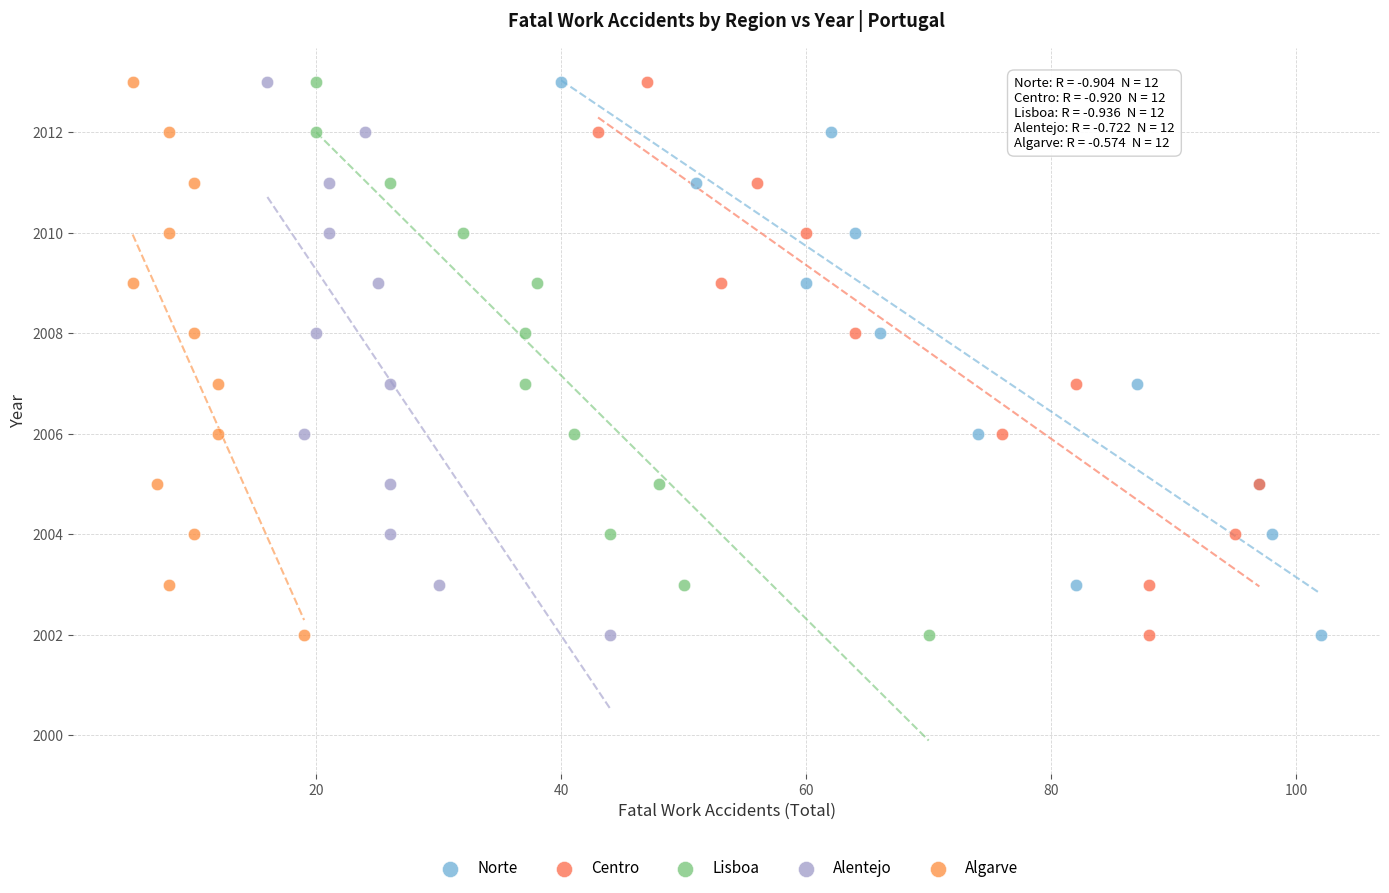

What are all the series names shown in the legend?

Norte, Centro, Lisboa, Alentejo, Algarve